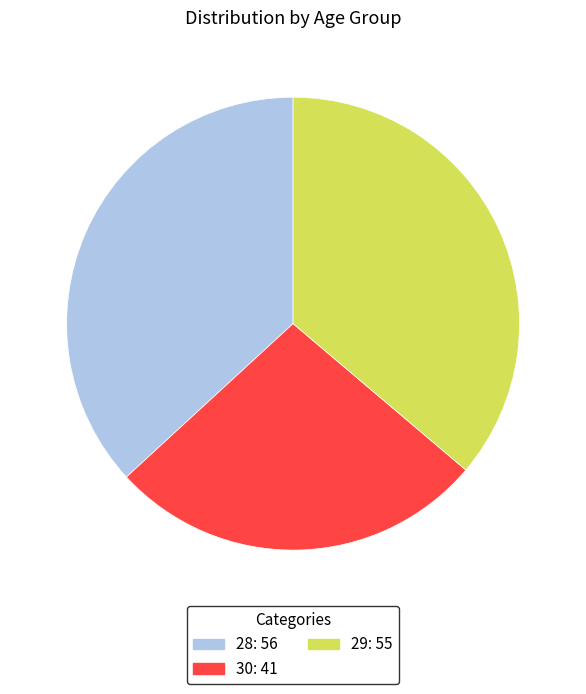

Between 28 and 30, which is larger?

28